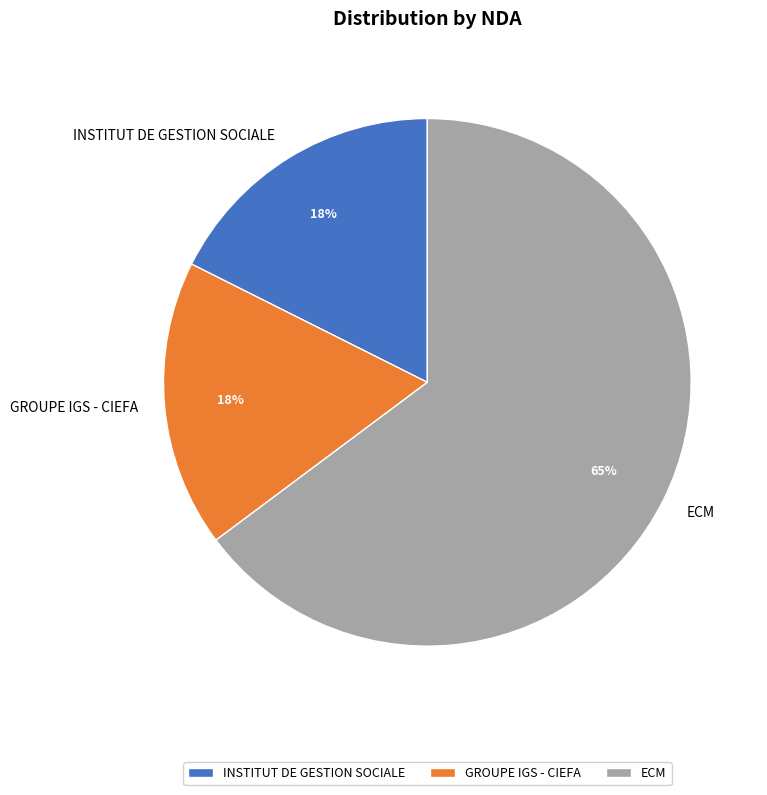

To the nearest percent, what is the difference between the largest and smallest slice percentages?

47%